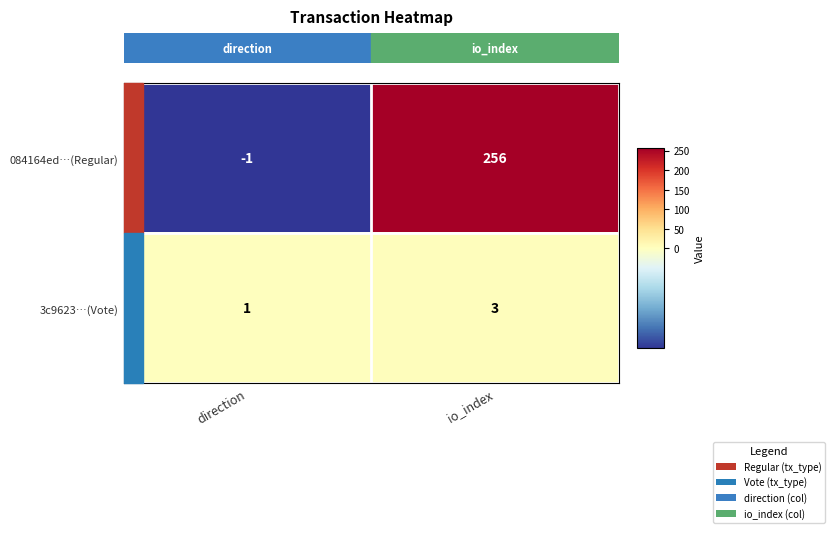

What is the maximum value for 3c9623…(Vote)?

3